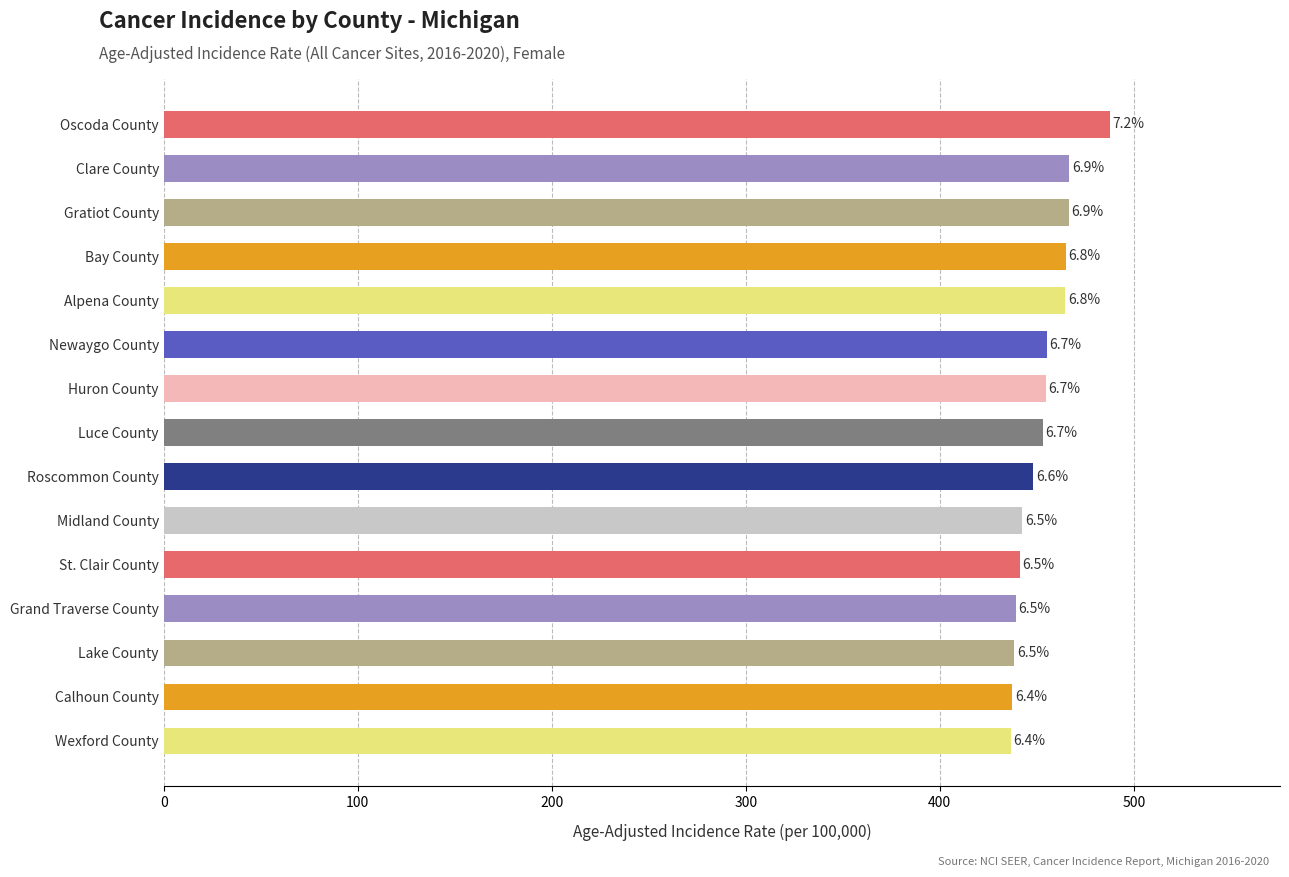

What is the greatest value displayed?

487.6